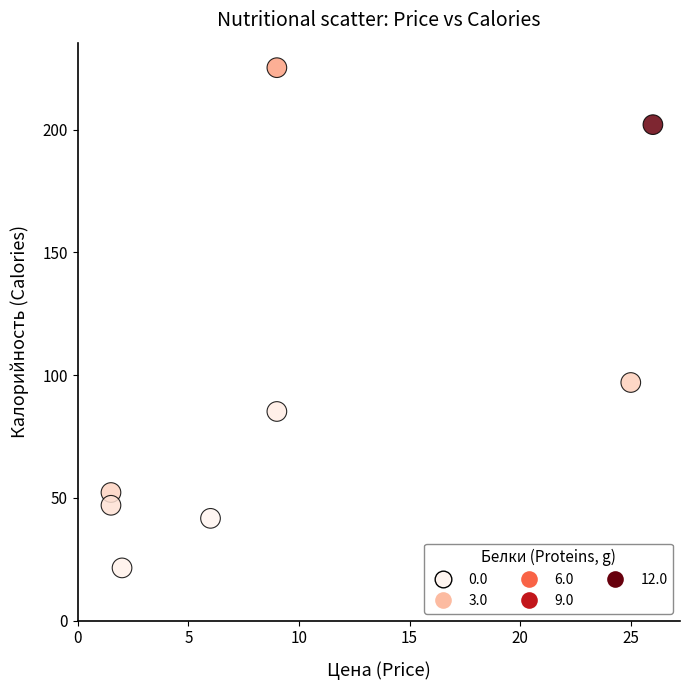

What is the range of Y values (max minus min)?

203.7